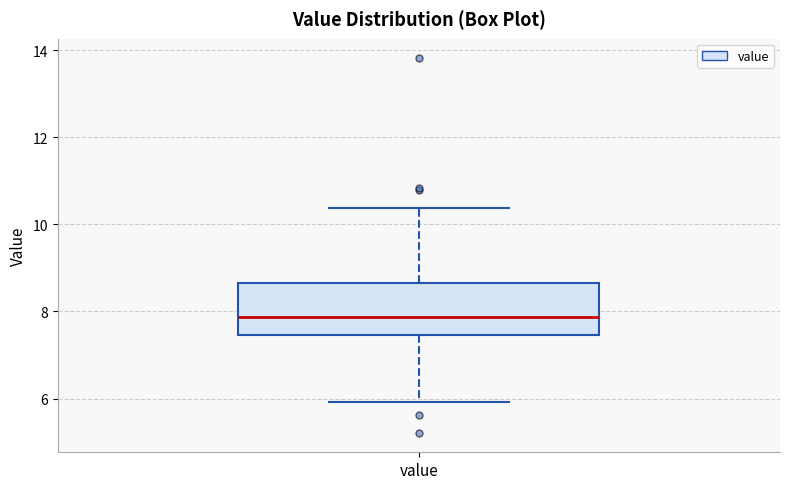

Read this box plot against the y-axis: the position of the median line, the range covered by the box, and the ends of both whiskers. The values are not printed on the chart, so give them approximately, as read against the axis.

median 7.8, box 7.4 to 8.6, whiskers 6.0 to 10.4